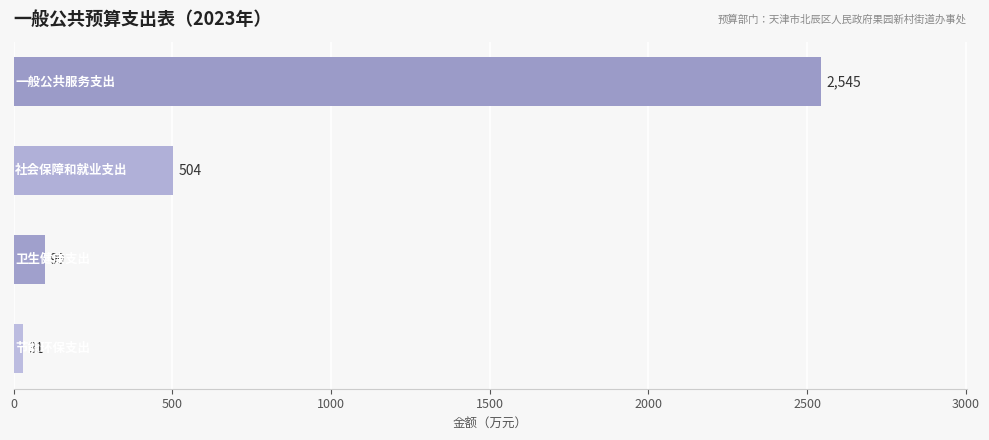

What is the minimum value shown in the chart?

31.4